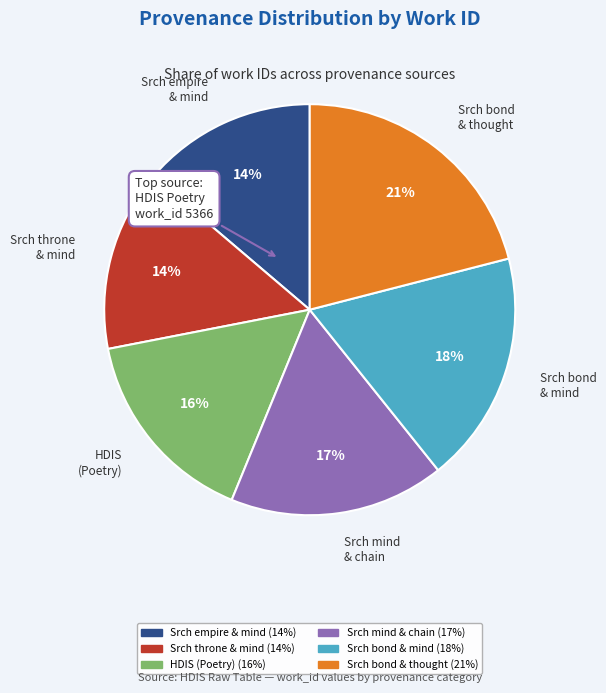

Count the number of slices in the pie.

6